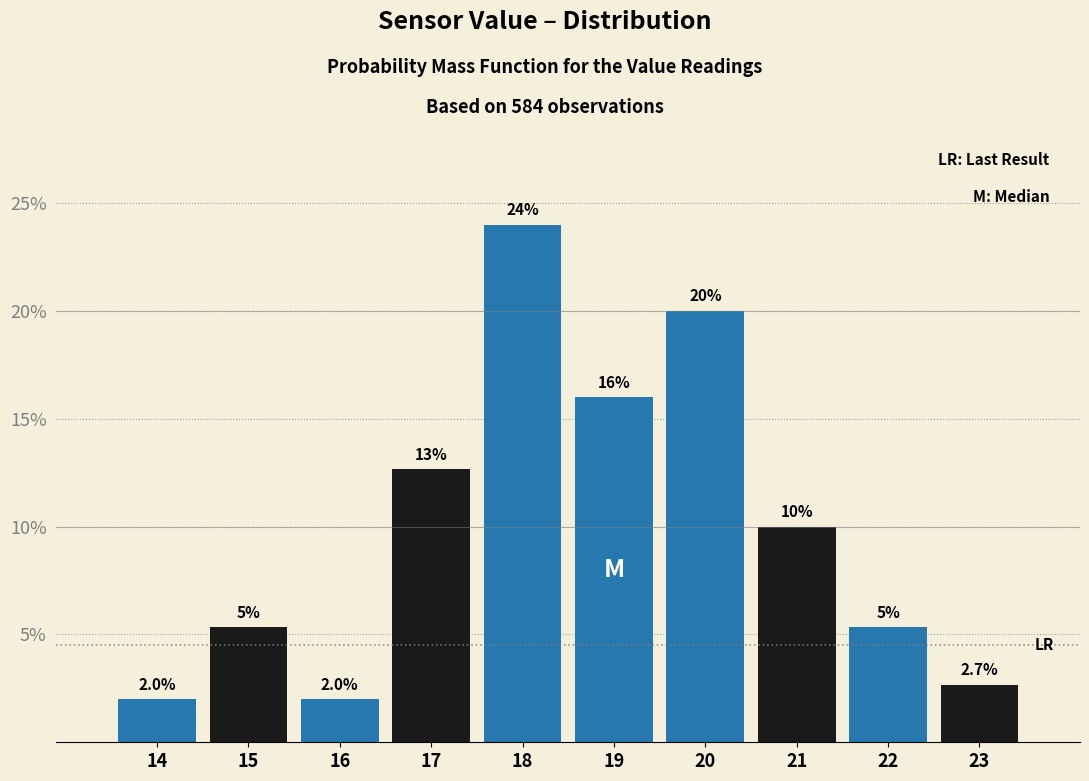

What is the minimum value shown in the chart?

2.0